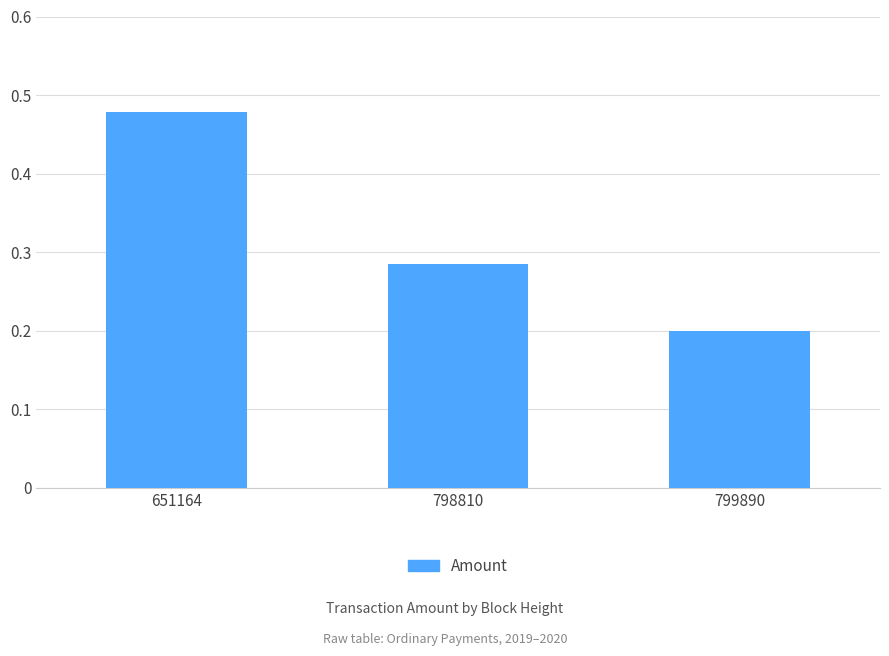

What is the difference between the values at 798810 and 799890?

0.1